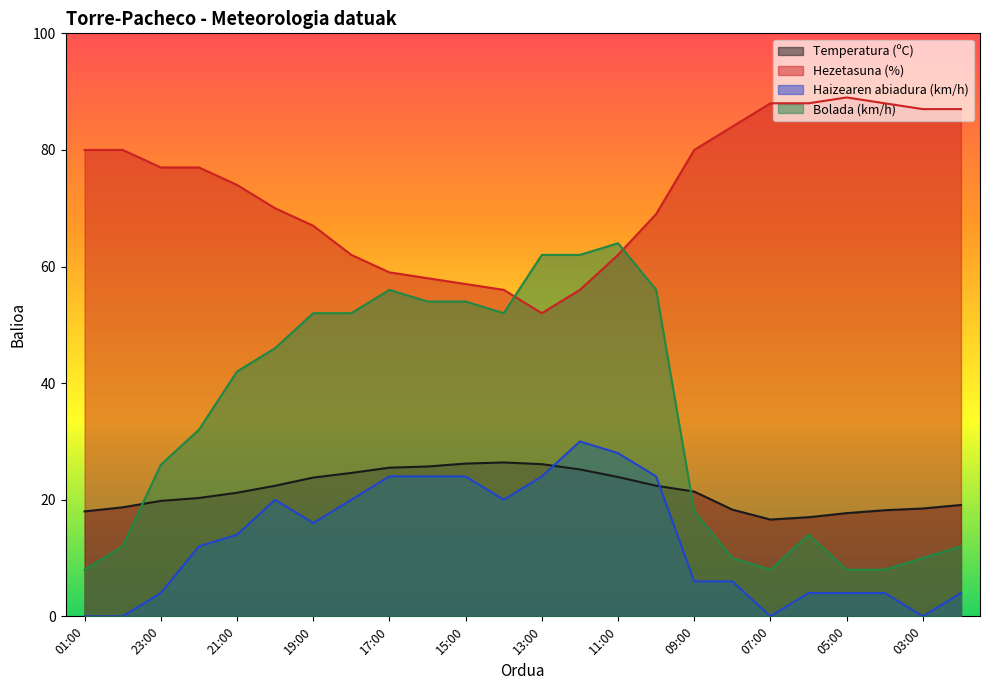

What is the total value across all series at 03:00?

115.5